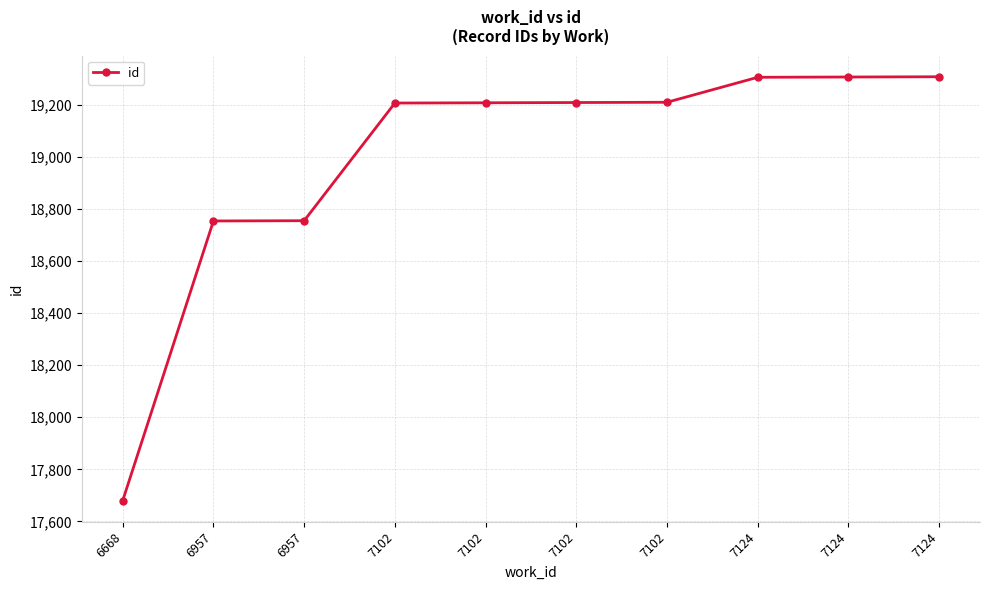

How many distinct data groups are displayed?

1